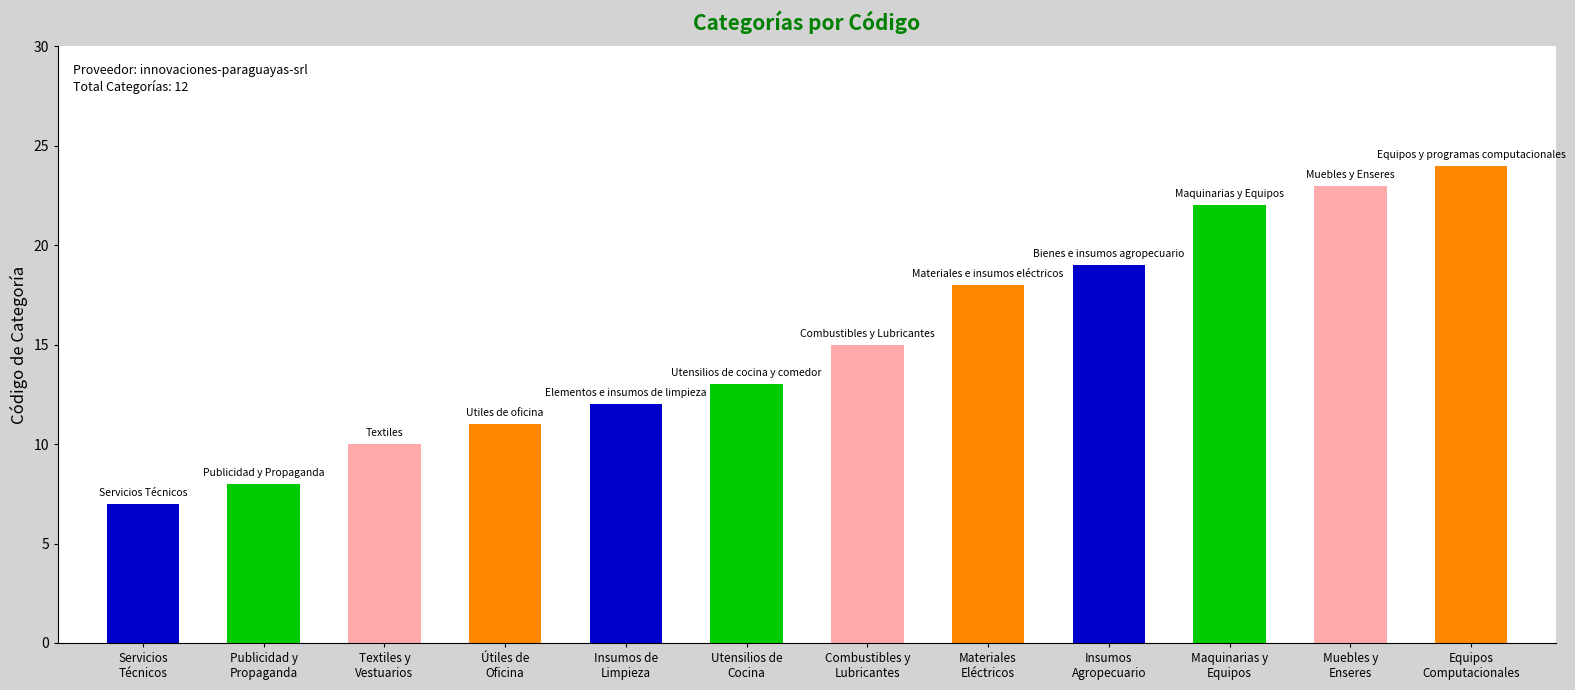

Reading right to left, what are all the values shown in this chart?

Equipos y programas computacionales=24	Muebles y Enseres=23	Maquinarias y Equipos=22	Bienes e insumos agropecuario=19	Materiales e insumos eléctricos=18	Combustibles y Lubricantes=15	Utensilios de cocina y comedor=13	Elementos e insumos de limpieza=12	Utiles de oficina=11	Textiles, vestuarios y calzados=10	Publicidad y Propaganda=8	Servicios Técnicos=7